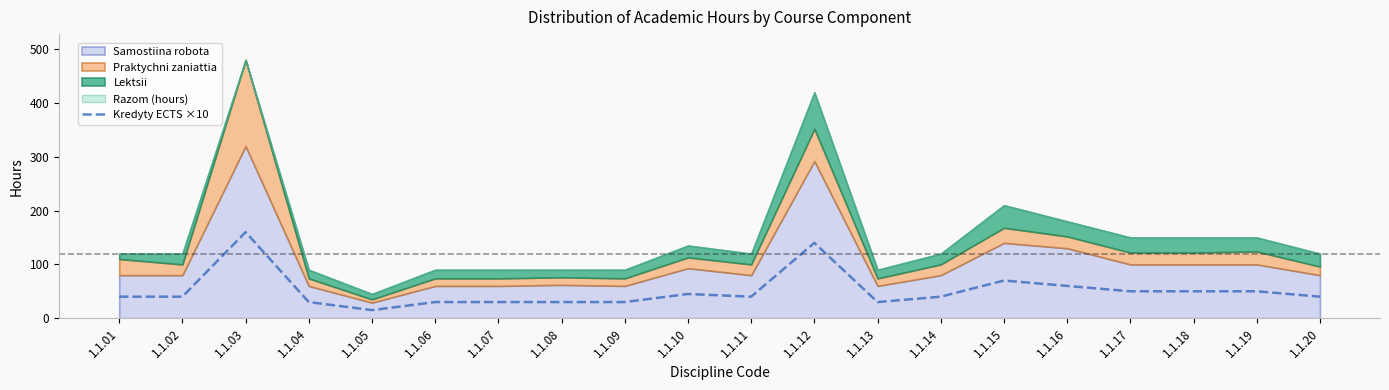

Rank the categories by value from highest to lowest.

1.1.03, 1.1.12, 1.1.15, 1.1.16, 1.1.17, 1.1.18, 1.1.19, 1.1.10, 1.1.01, 1.1.02, 1.1.11, 1.1.14, 1.1.20, 1.1.04, 1.1.06, 1.1.07, 1.1.08, 1.1.09, 1.1.13, 1.1.05